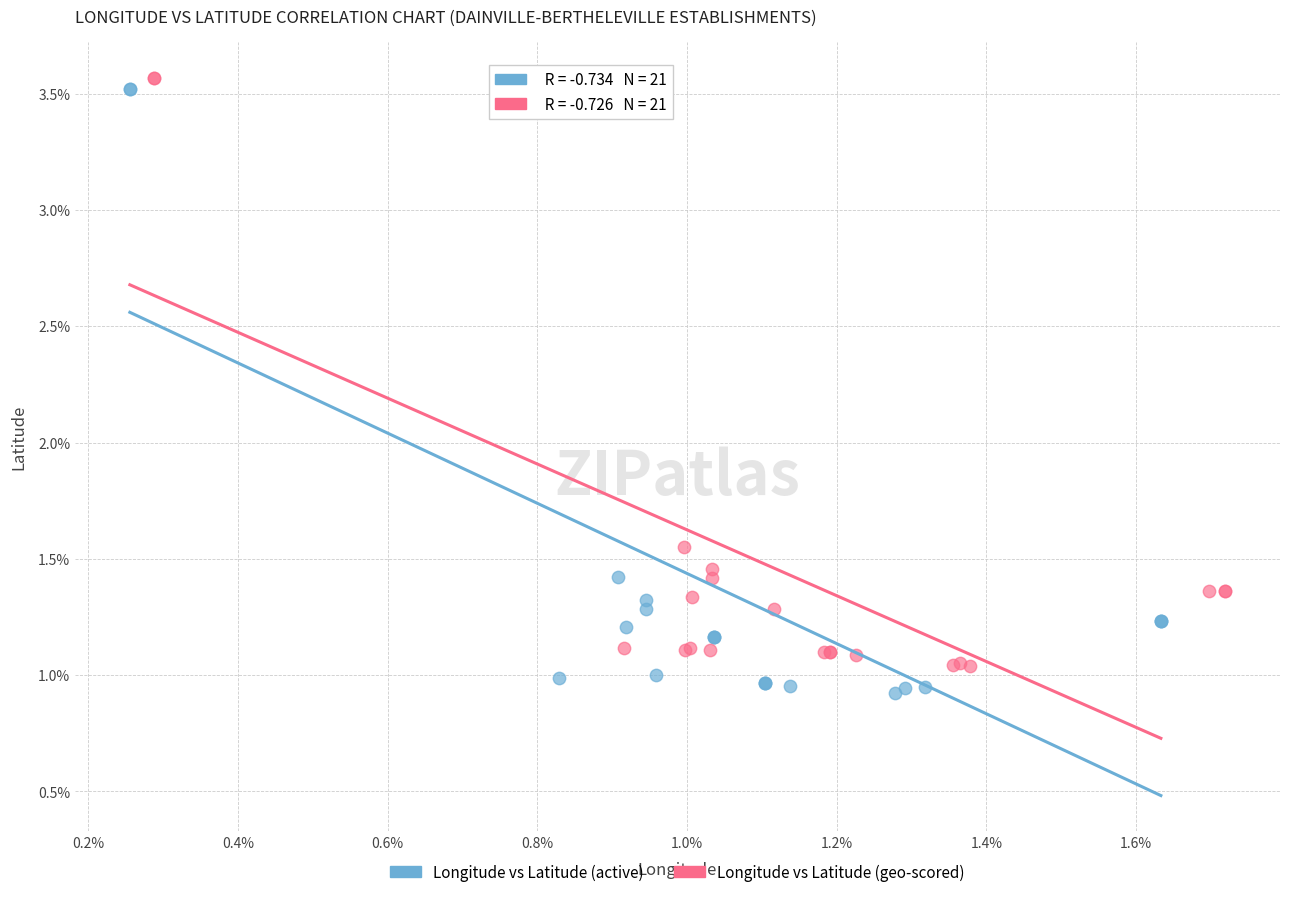

What are all the series names shown in the legend?

Longitude vs Latitude (active), Longitude vs Latitude (geo-scored)